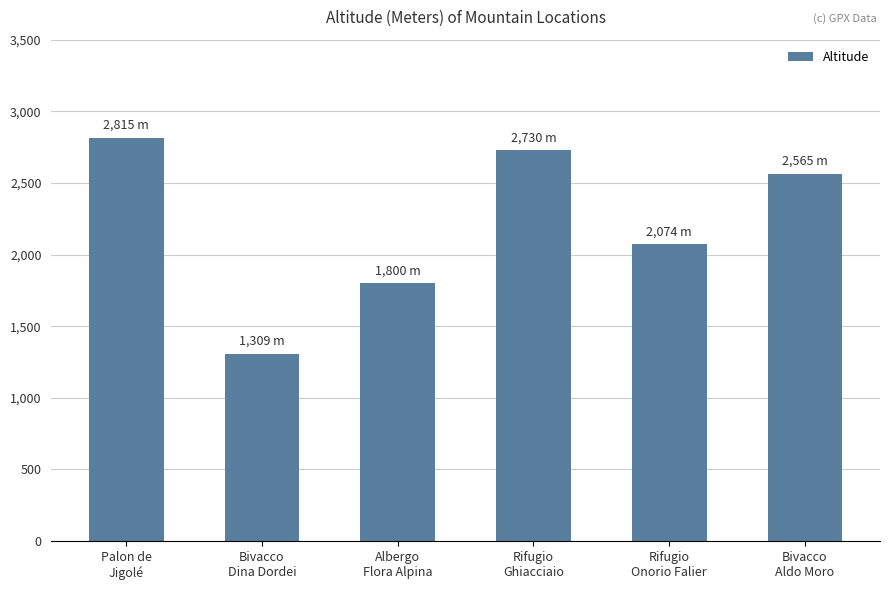

Which has a higher value, Palon de
Jigolé or Albergo
Flora Alpina?

Palon de
Jigolé